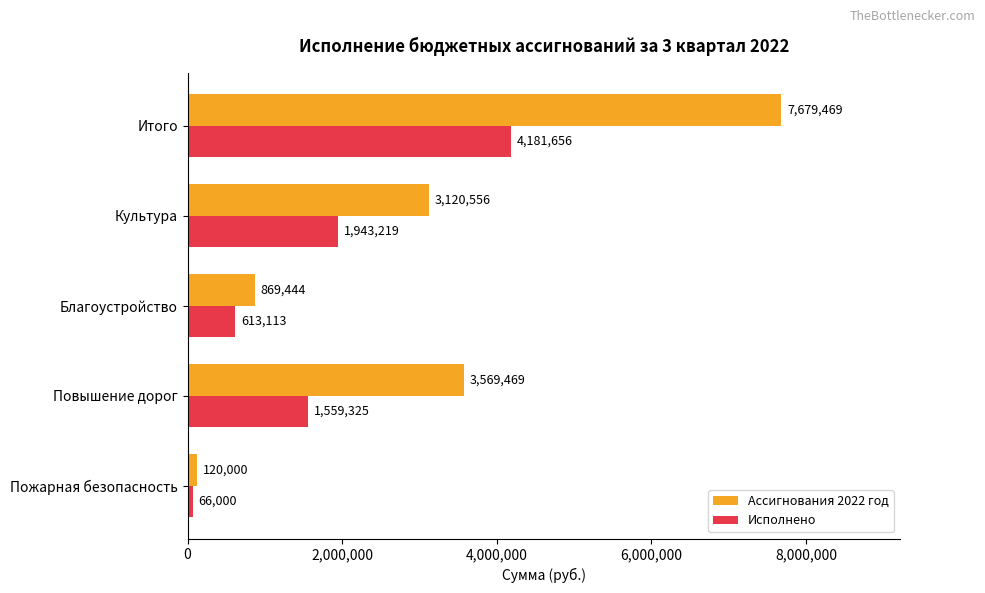

Which series has the widest spread of values?

Ассигнования 2022 год